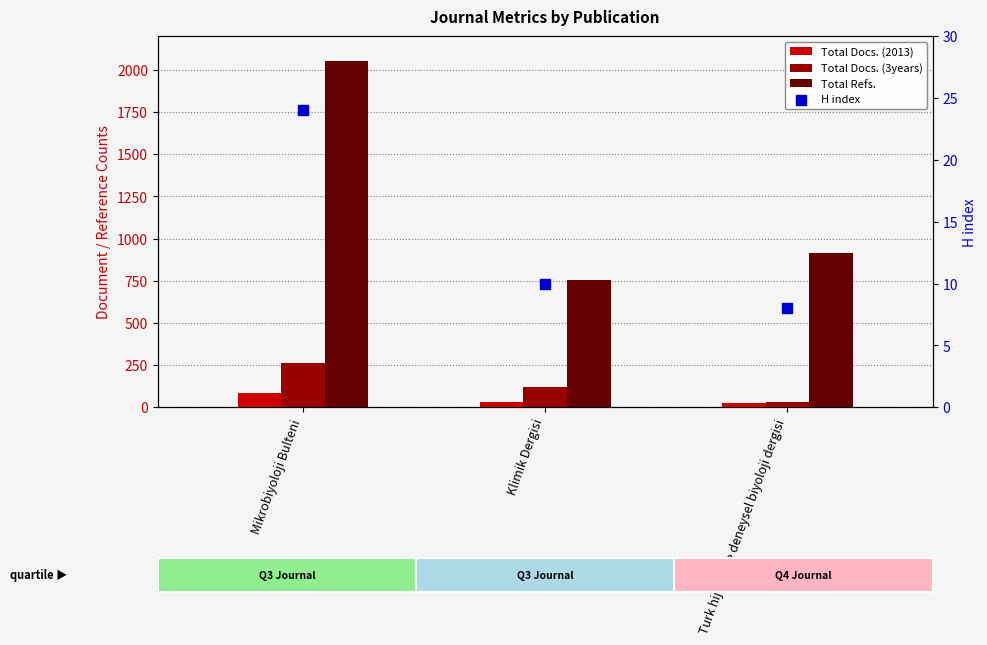

Which series has the largest total across all categories?

Total Refs.